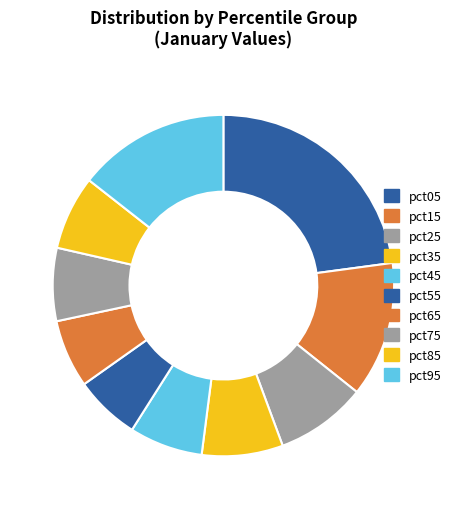

Count the number of slices in the pie.

10